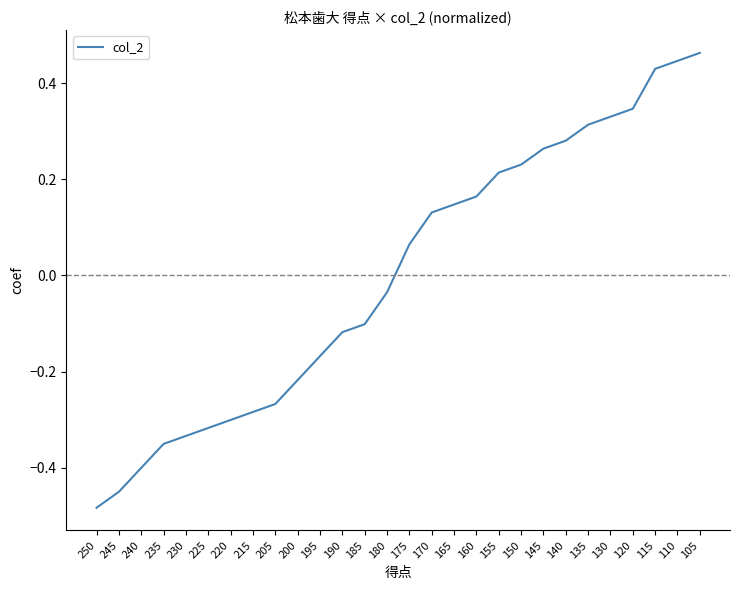

Between 230 and 130, which is larger?

130